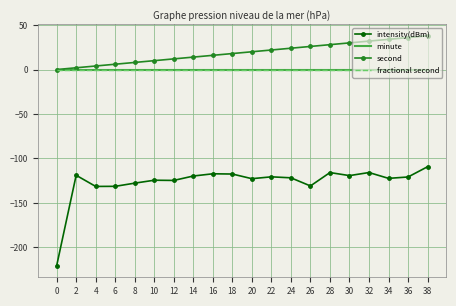

What is the value of the second point at the 4th from the left?

6.0